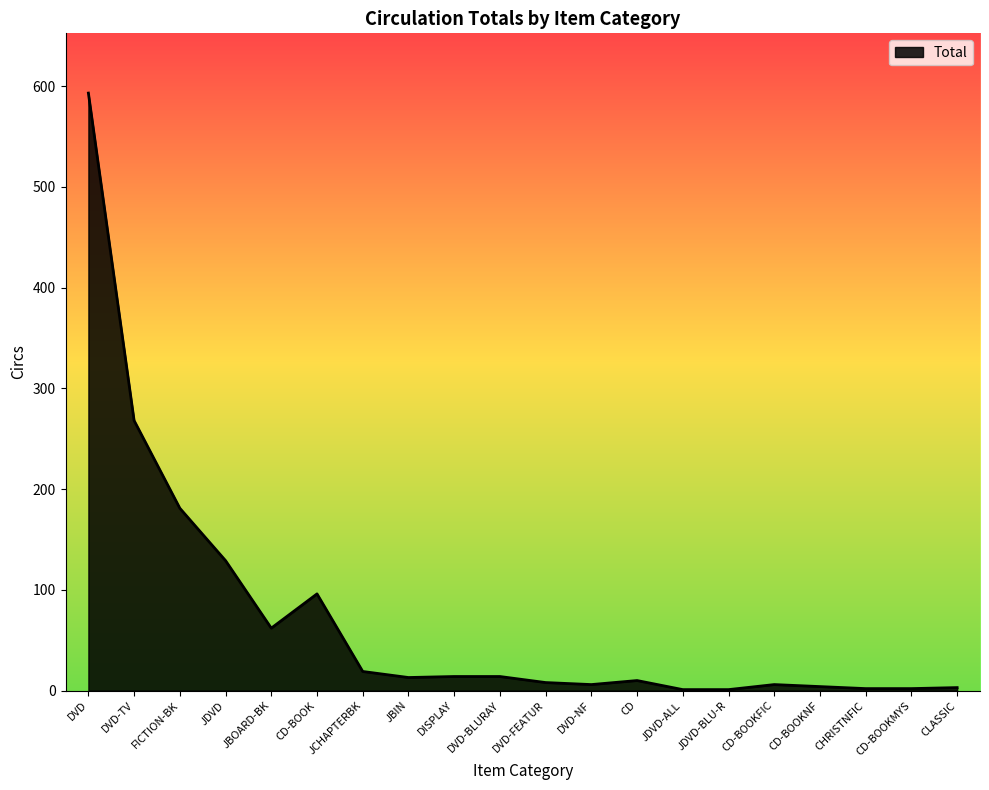

At which label is the value closest to 297?

DVD-TV